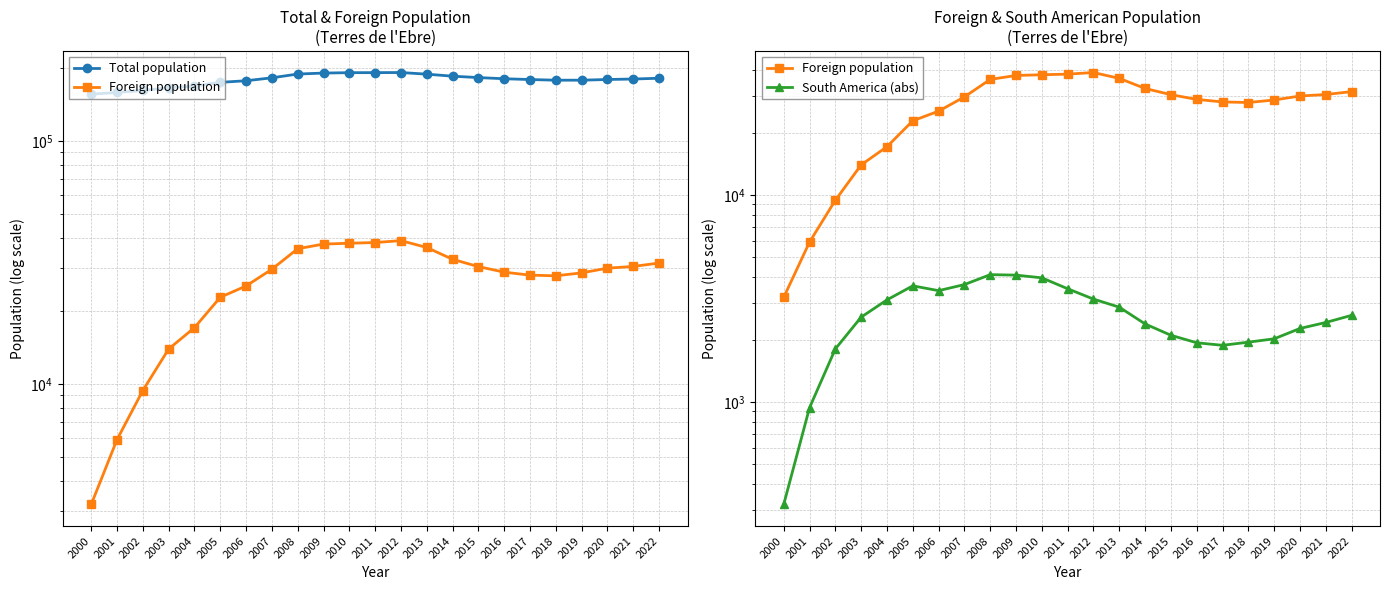

At 2000, list the series in order from largest to smallest.

Total population, Foreign population, South America (abs)